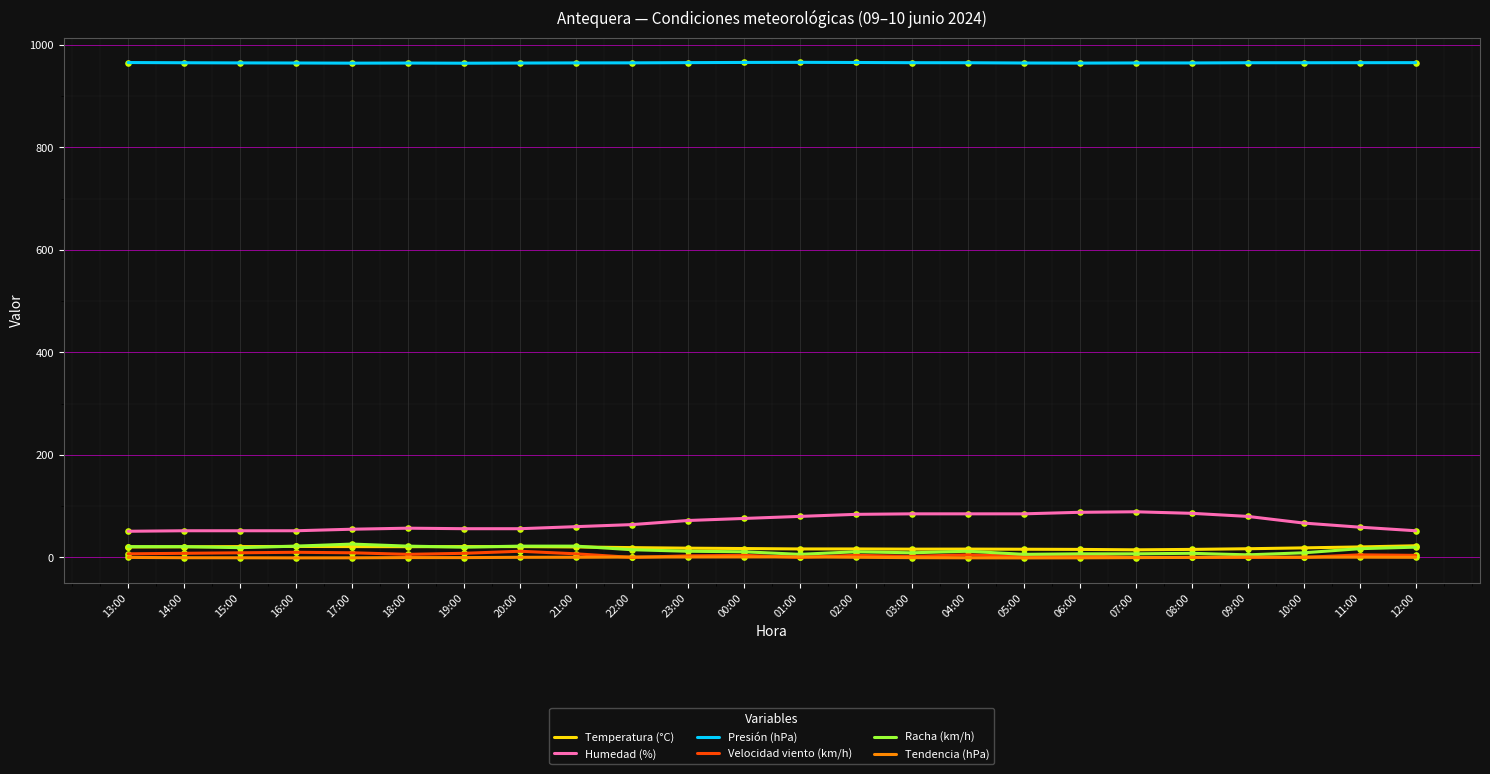

Which series has the largest range (max minus min)?

Humedad (%)